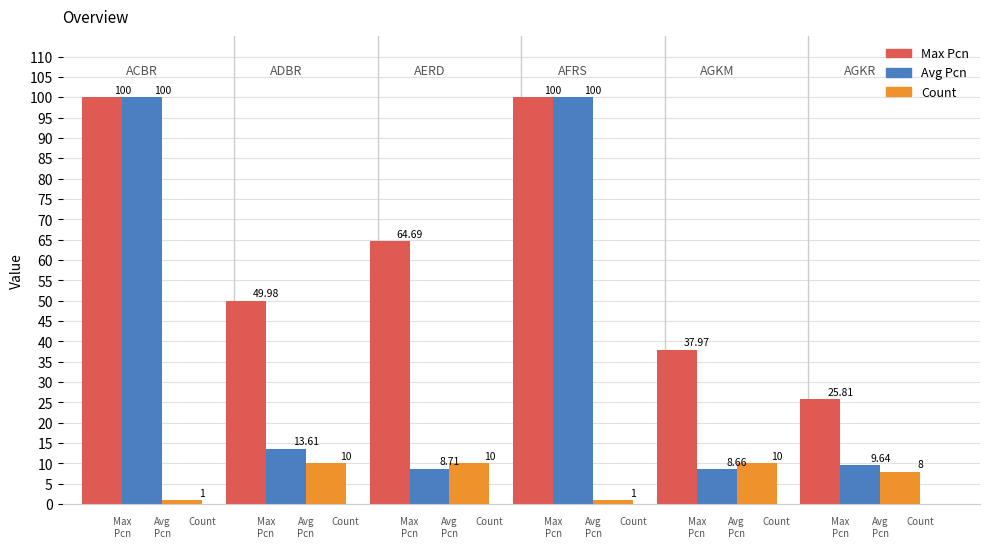

Which series has the largest total across all categories?

Max Pcn